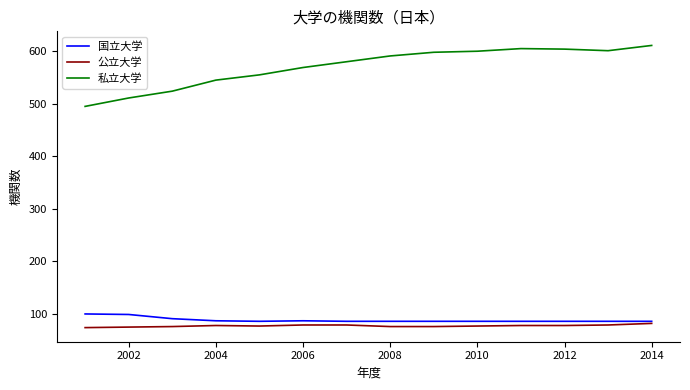

What is the smallest value displayed?

74